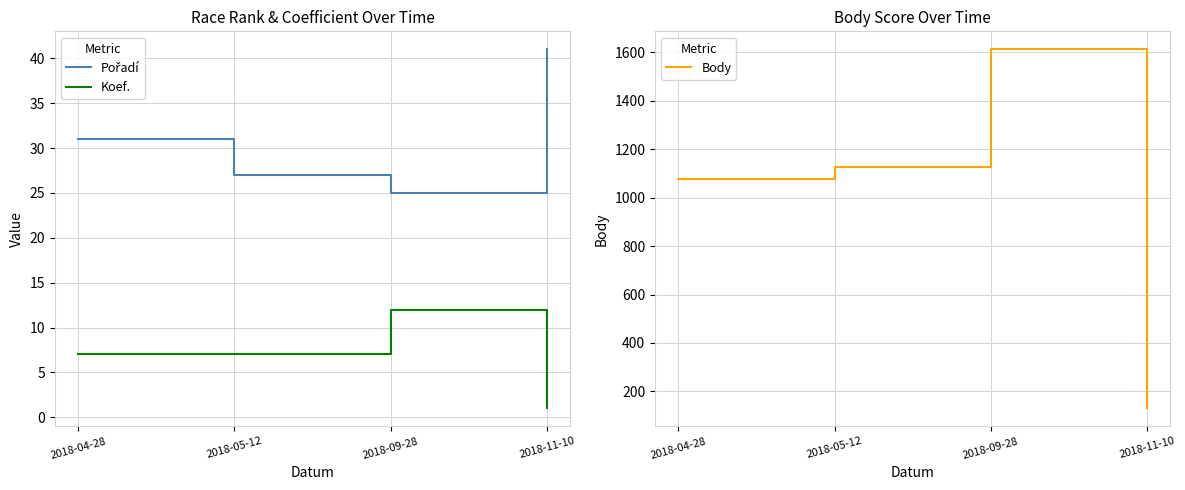

Reading left to right, what are all the values shown in this chart?

Pořadí: 31	27	25	41
Koef.: 7	7	12	1
Body: 1076	1127	1613	130